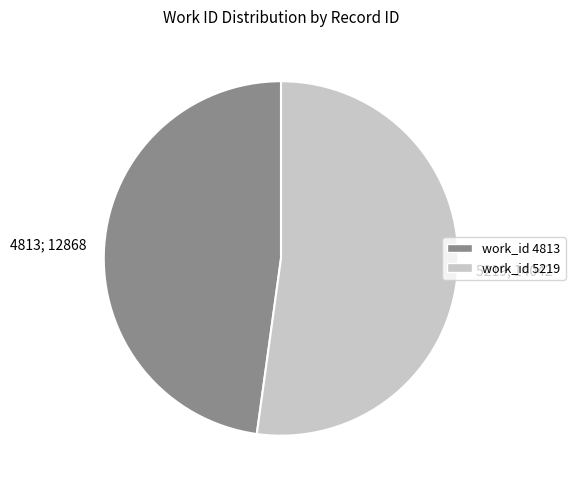

Is there a majority slice in this chart?

Yes